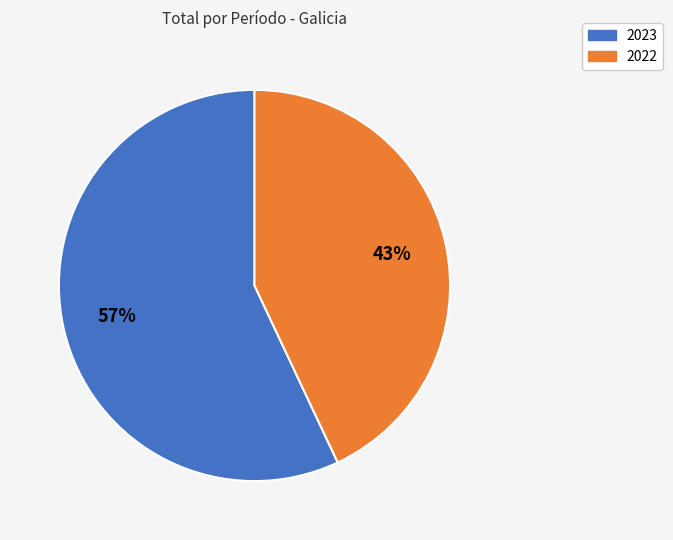

Which category has the smallest portion of the pie?

2022